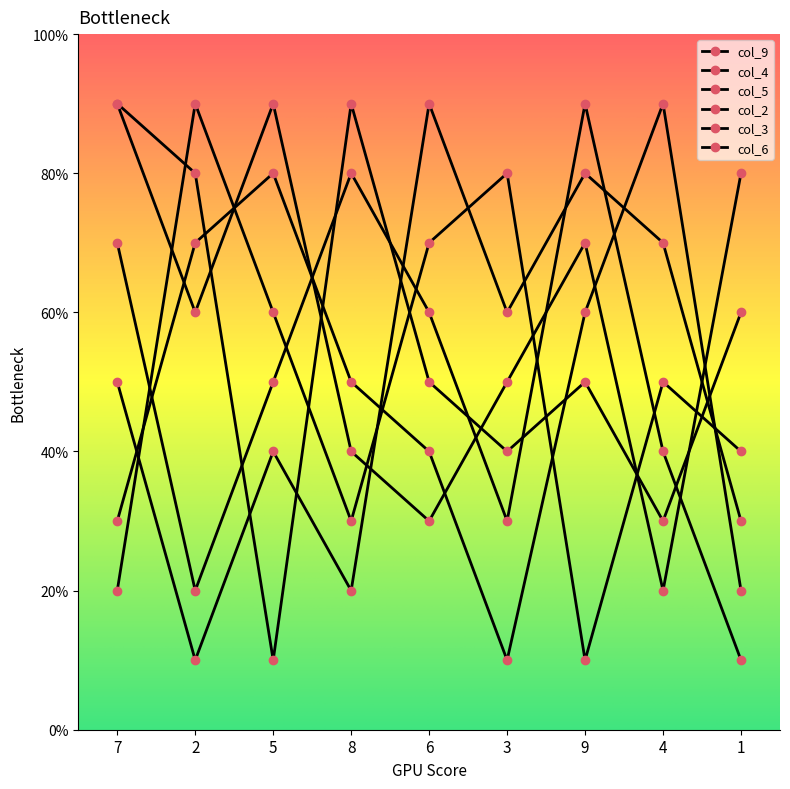

What is the difference between the col_3 values at 5 and 2?

7